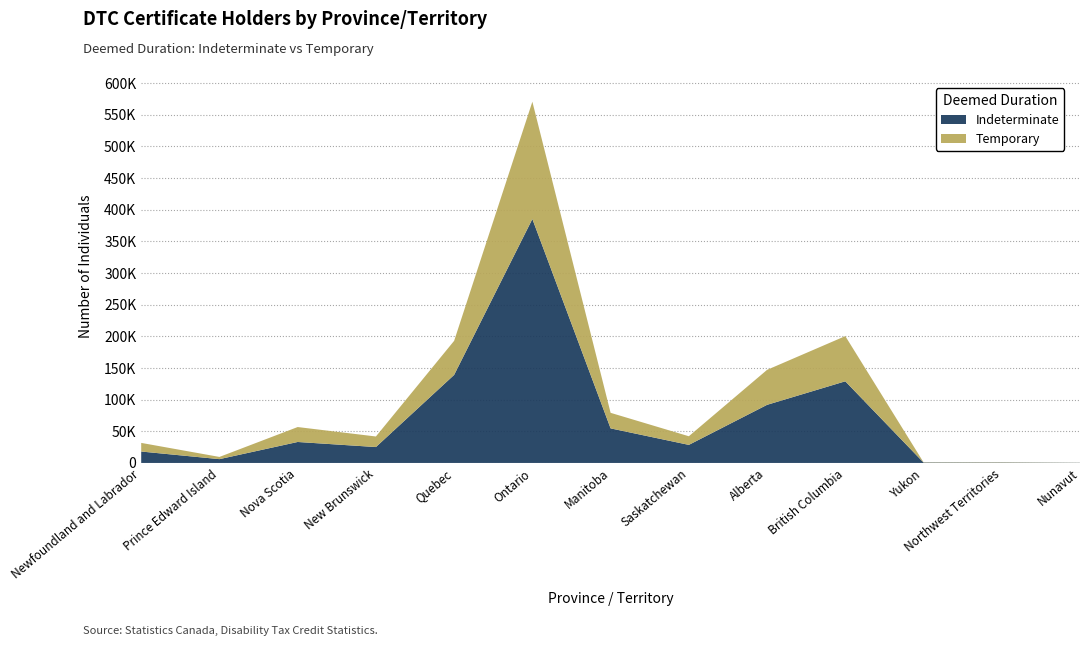

Reading left to right, transcribe all the data shown in this chart.

Indeterminate: Newfoundland and Labrador=18050	Prince Edward Island=6010	Nova Scotia=33130	New Brunswick=25120	Quebec=139110	Ontario=385370	Manitoba=54620	Saskatchewan=28540	Alberta=91810	British Columbia=128980	Yukon=660	Northwest Territories=580	Nunavut=250
Temporary: Newfoundland and Labrador=13630	Prince Edward Island=3510	Nova Scotia=23600	New Brunswick=16680	Quebec=53820	Ontario=185290	Manitoba=24560	Saskatchewan=13640	Alberta=55260	British Columbia=71390	Yukon=400	Northwest Territories=450	Nunavut=130